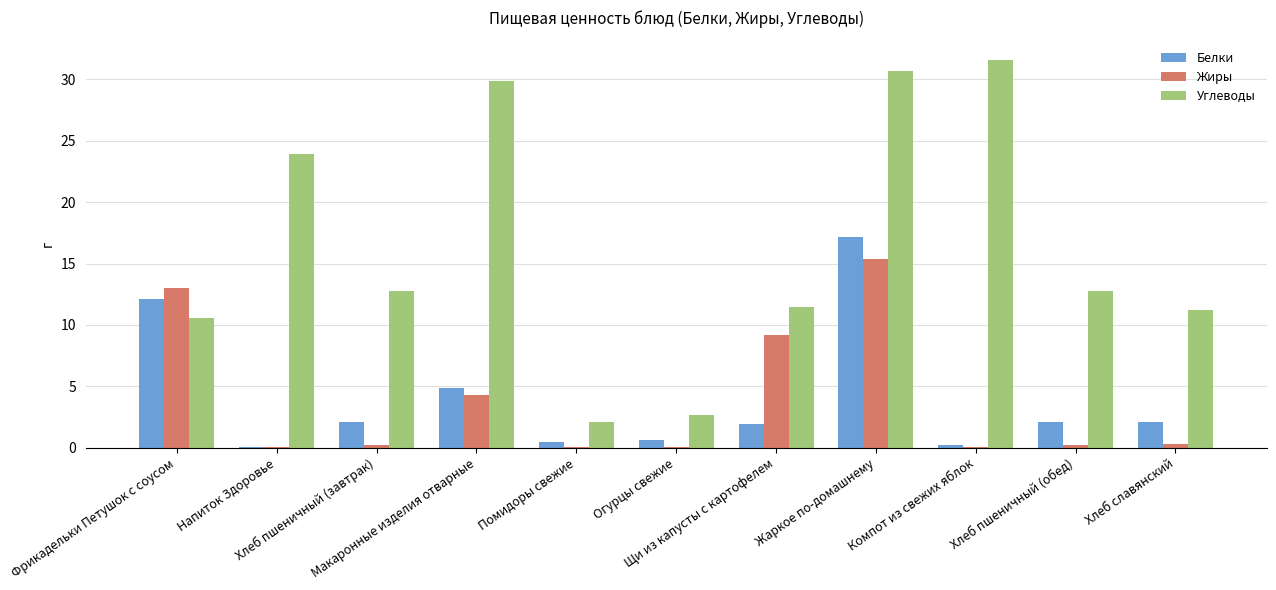

At which category is the sum across all series the highest?

Жаркое по-домашнему